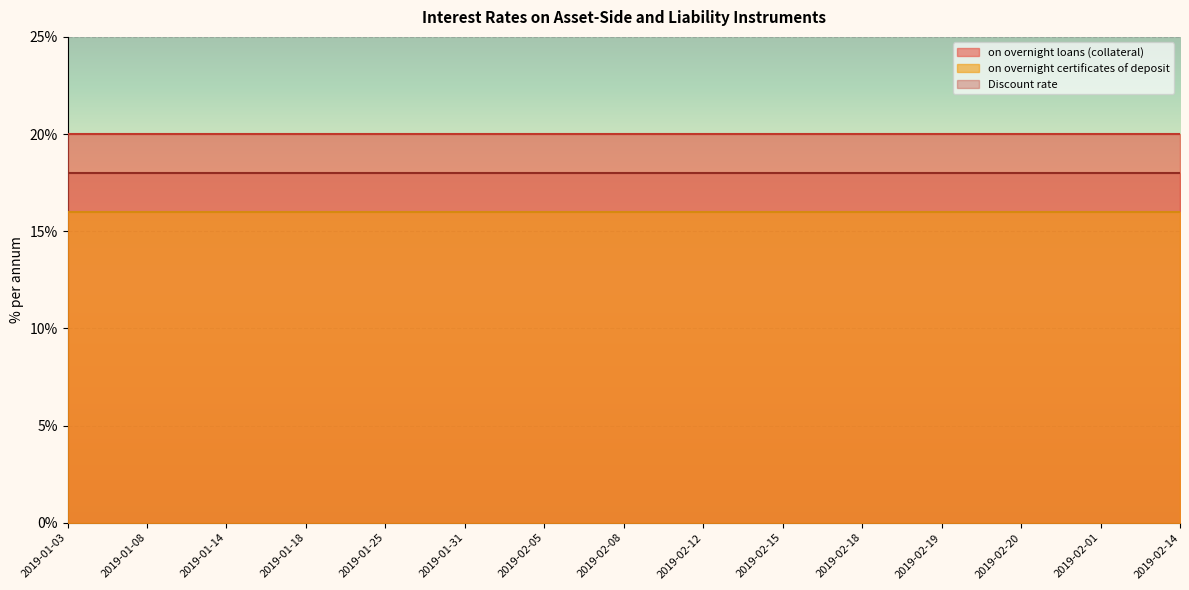

How many lines are shown in the chart?

3